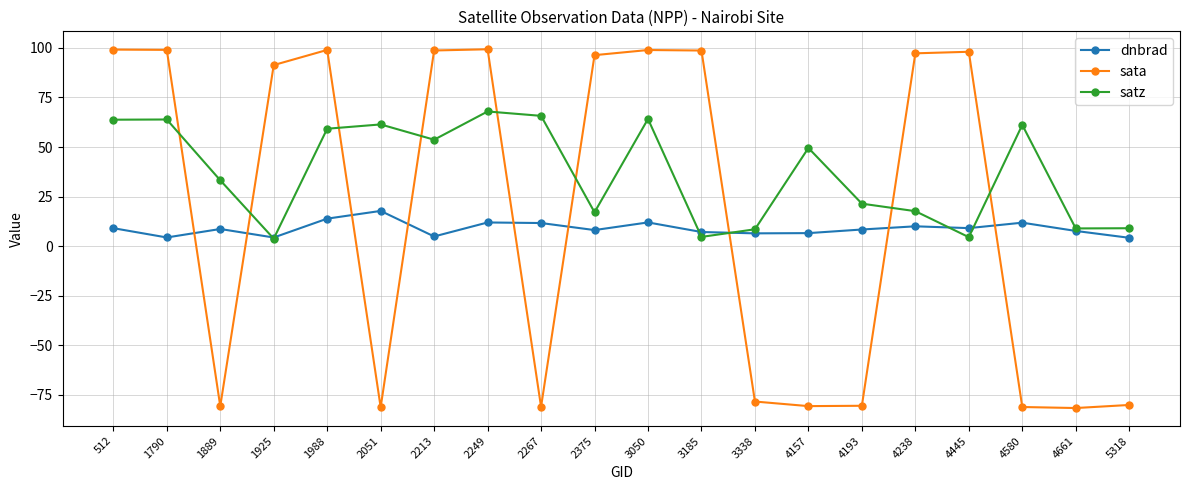

What are all the series names shown in the legend?

dnbrad, sata, satz